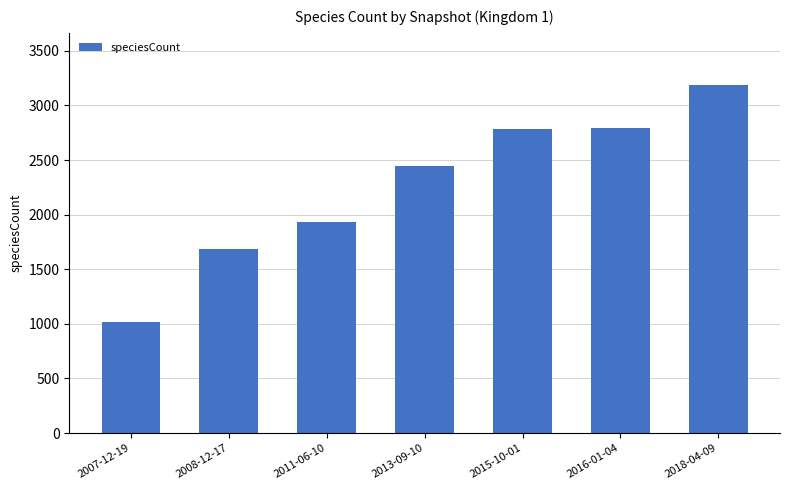

What is the change in value from 2015-10-01 to 2018-04-09?

+401